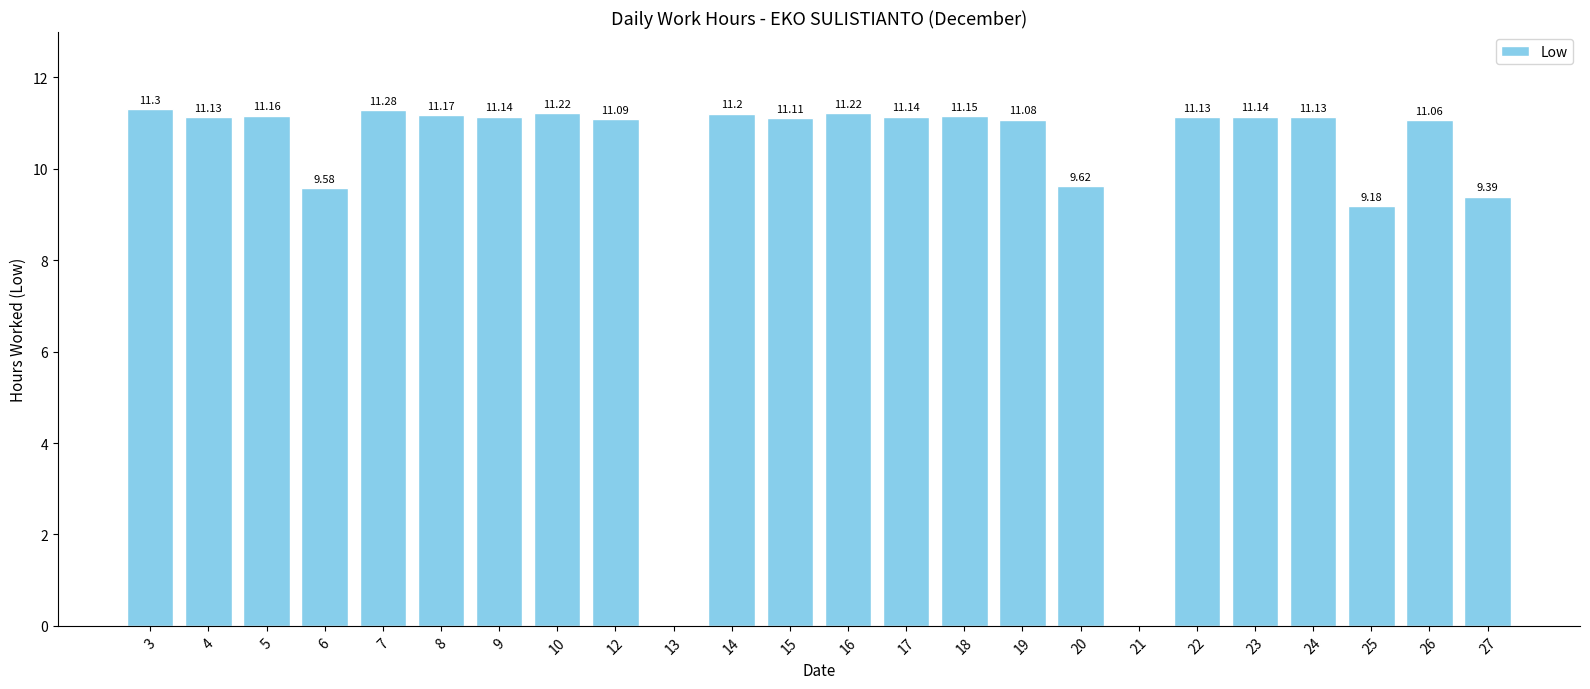

What is the sum of all values?

238.6